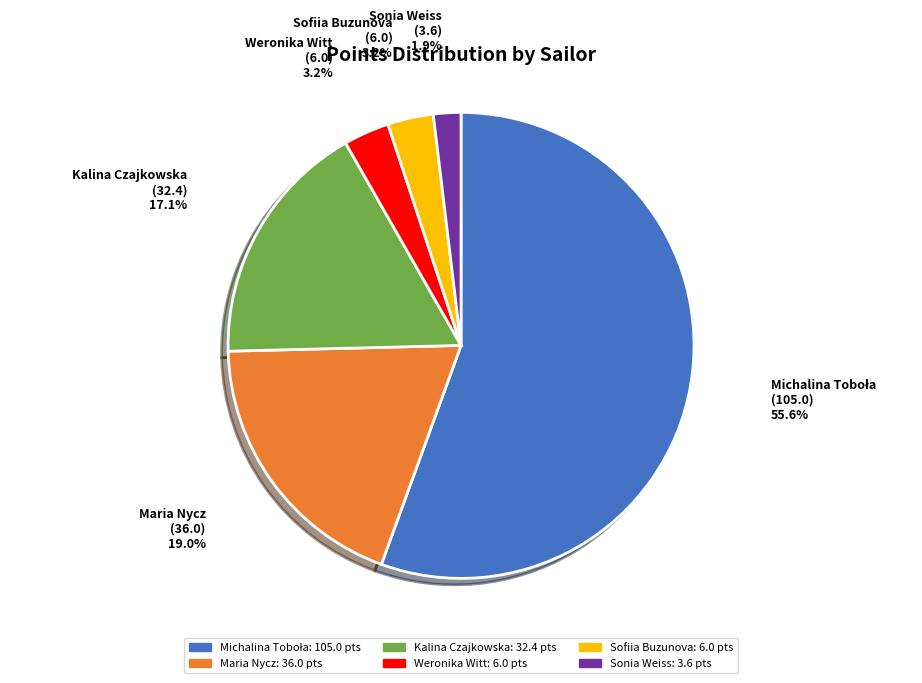

Does any single category account for the majority?

Yes